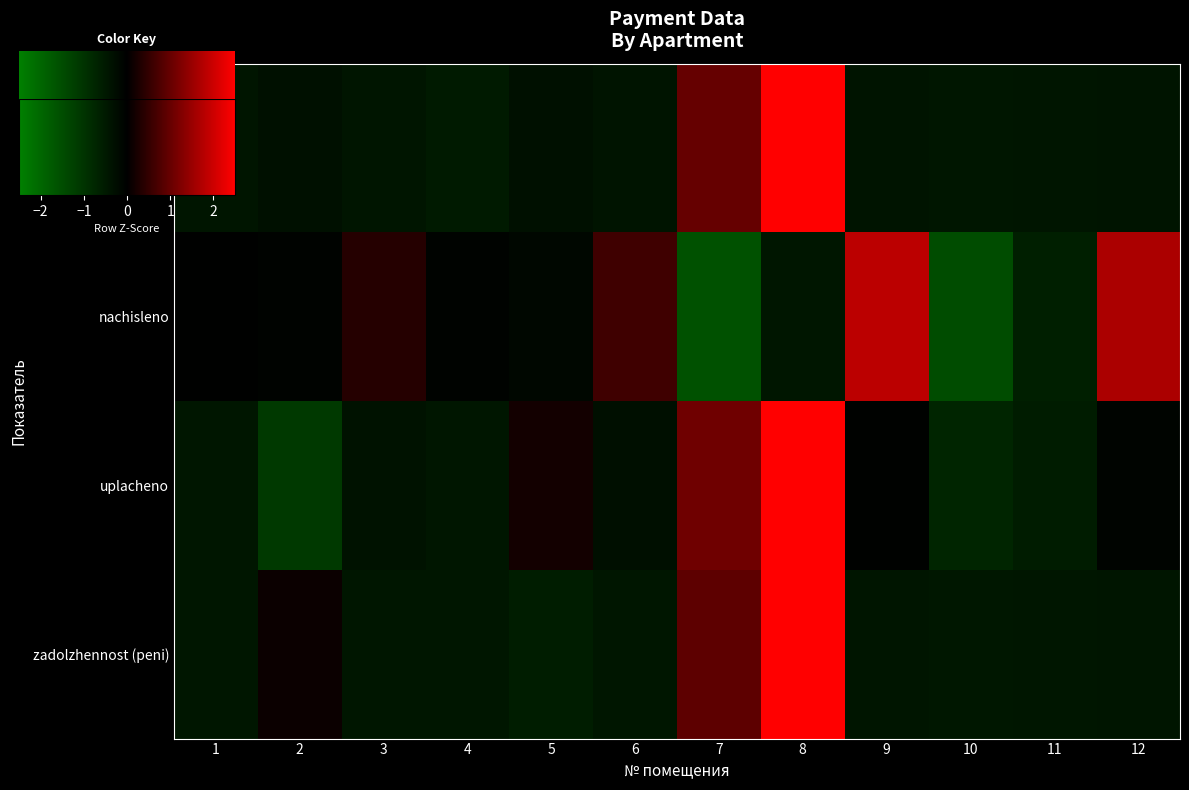

At how many categories does at least one series exceed 0?

8